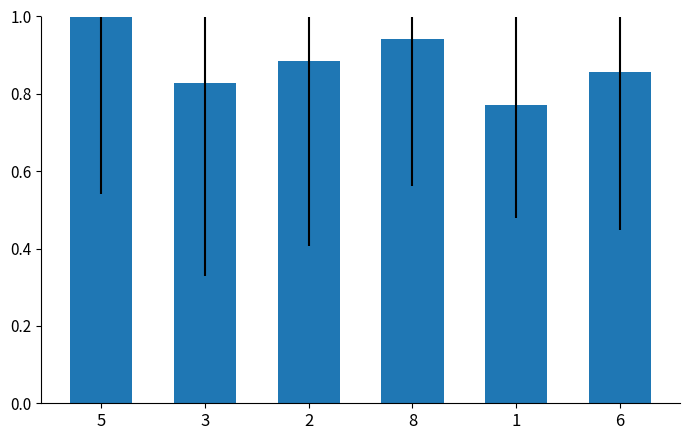

What is the maximum value shown in the chart?

1.0